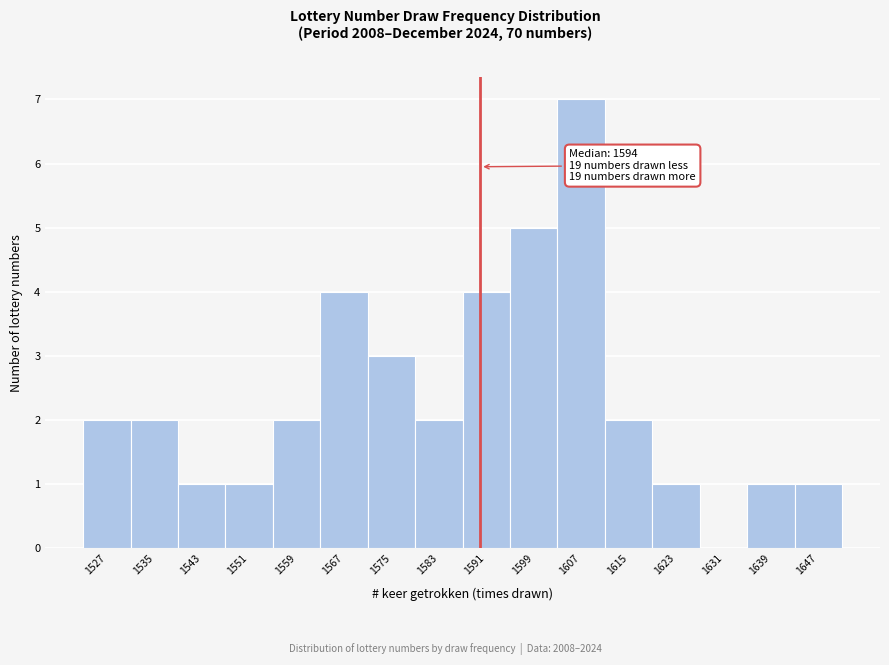

Reading left to right, transcribe all the data shown in this chart.

1527=2	1535=2	1543=1	1551=1	1559=2	1567=4	1575=3	1583=2	1591=4	1599=5	1607=7	1615=2	1623=1	1631=0	1639=1	1647=1